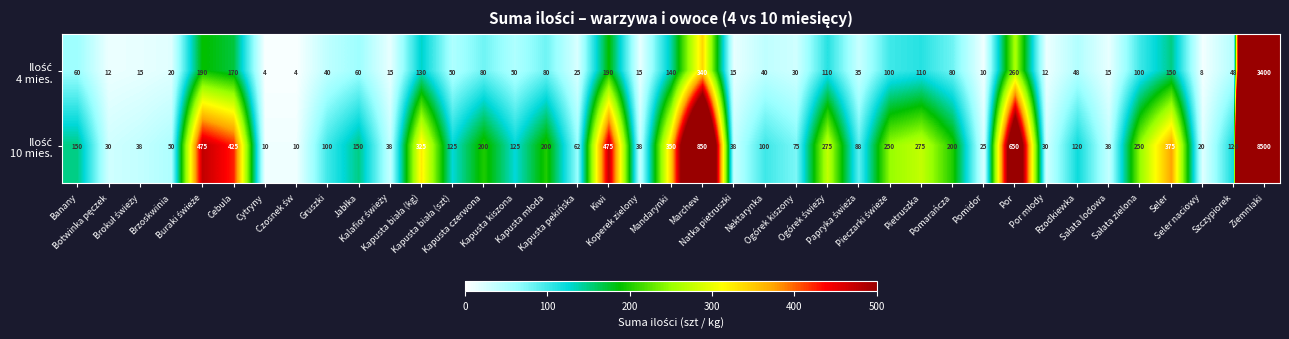

What is the minimum value shown in the chart?

4